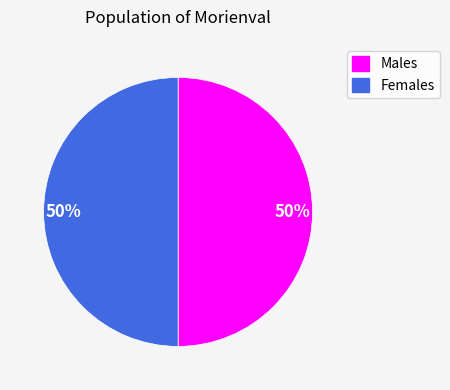

To the nearest percent, what is the average slice percentage?

50%